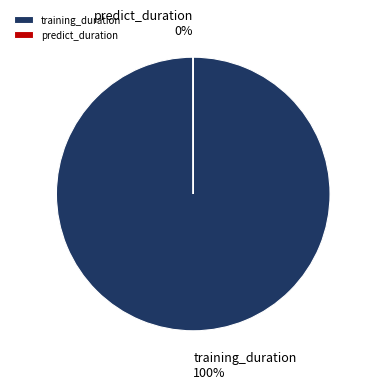

To the nearest percent, what percentage of the pie is training_duration?

100%